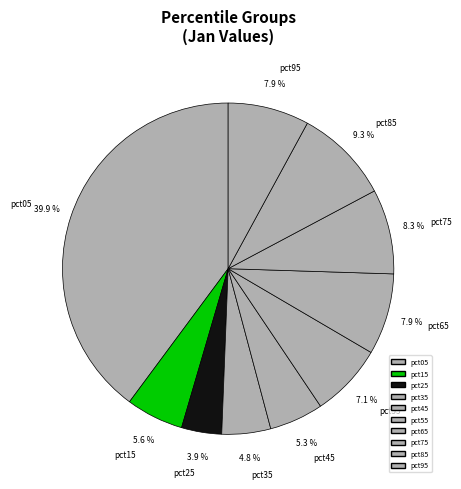

True or false: pct05 accounts for 51% of the total.

False